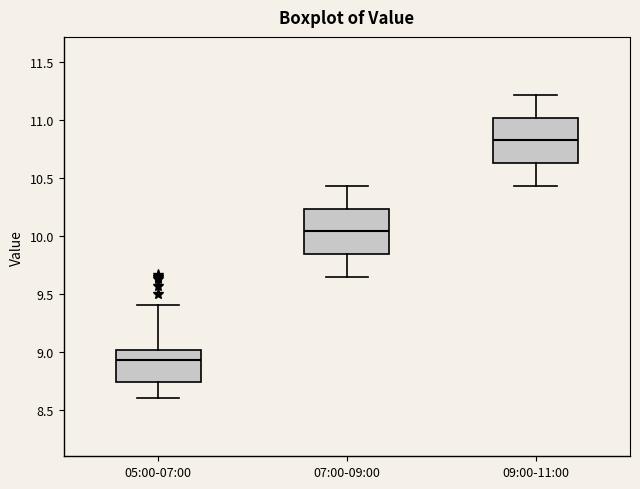

Where is the upper edge of the box for 05:00-07:00 on the y-axis? The values are not printed on the chart, so give them approximately, as read against the axis.

9.00